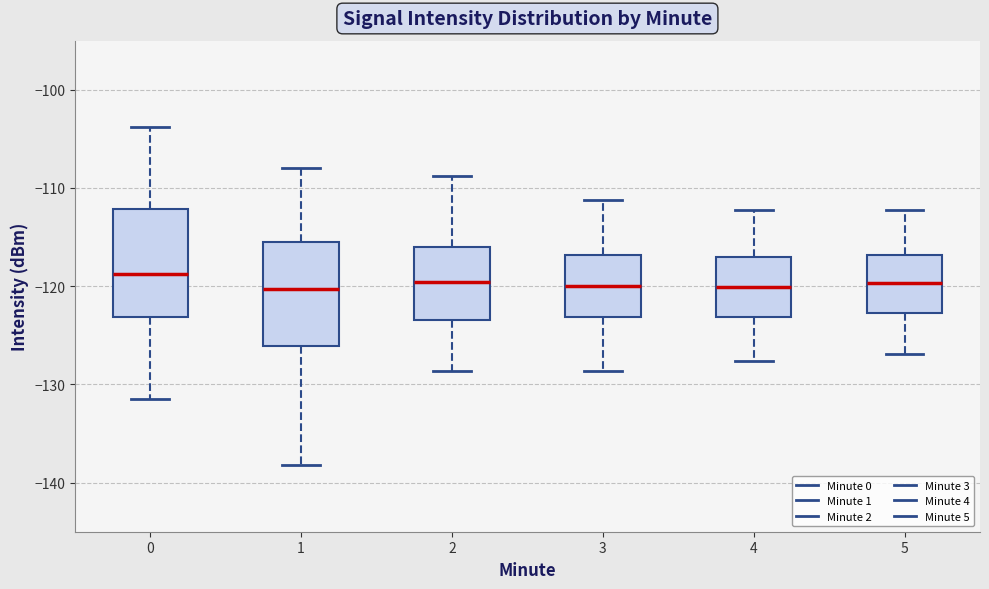

Where is the lower edge of the box at x = 2 on the y-axis? The values are not printed on the chart, so give them approximately, as read against the axis.

-123